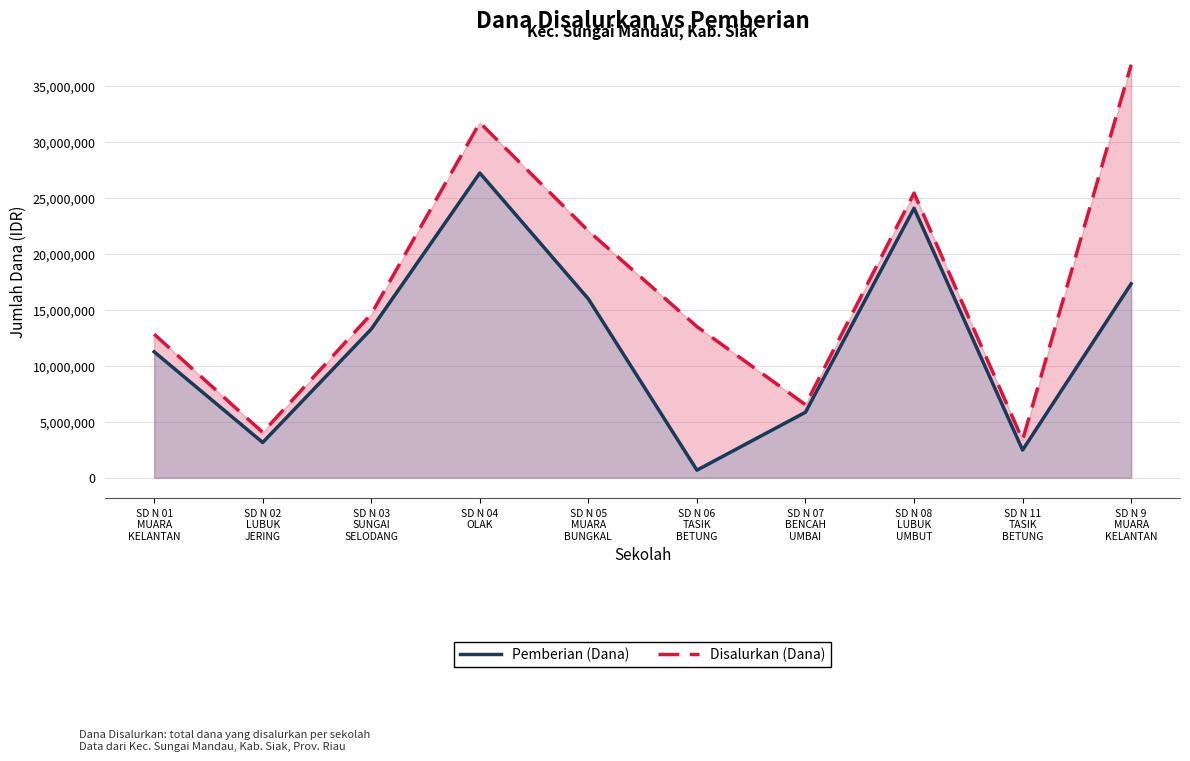

What is the label of the 9th point from the right?

SD N 02
LUBUK
JERING